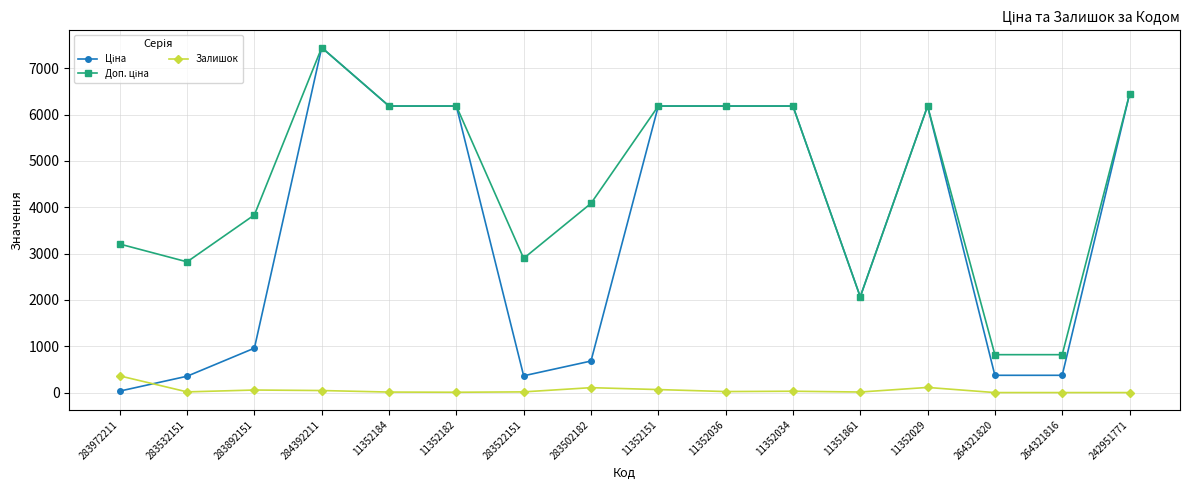

How many distinct data groups are displayed?

3